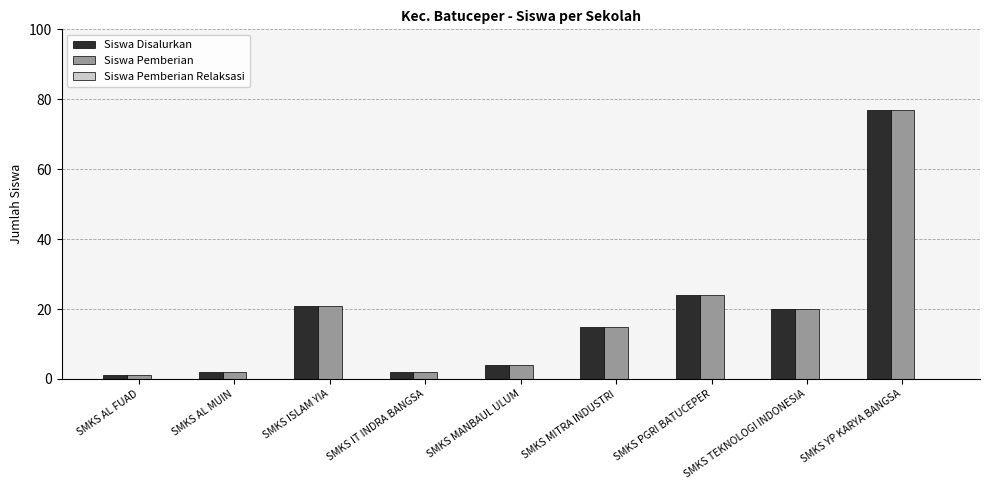

At how many categories does at least one series exceed 17?

4